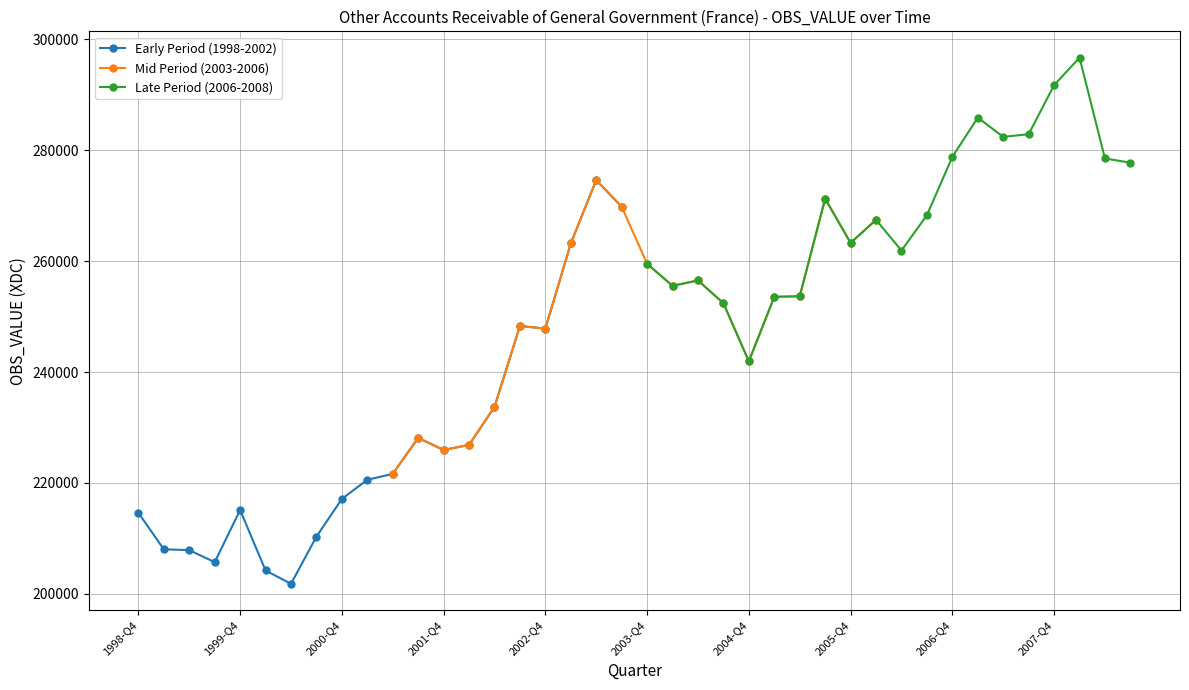

What is the maximum value for Early Period (1998-2002)?

274626